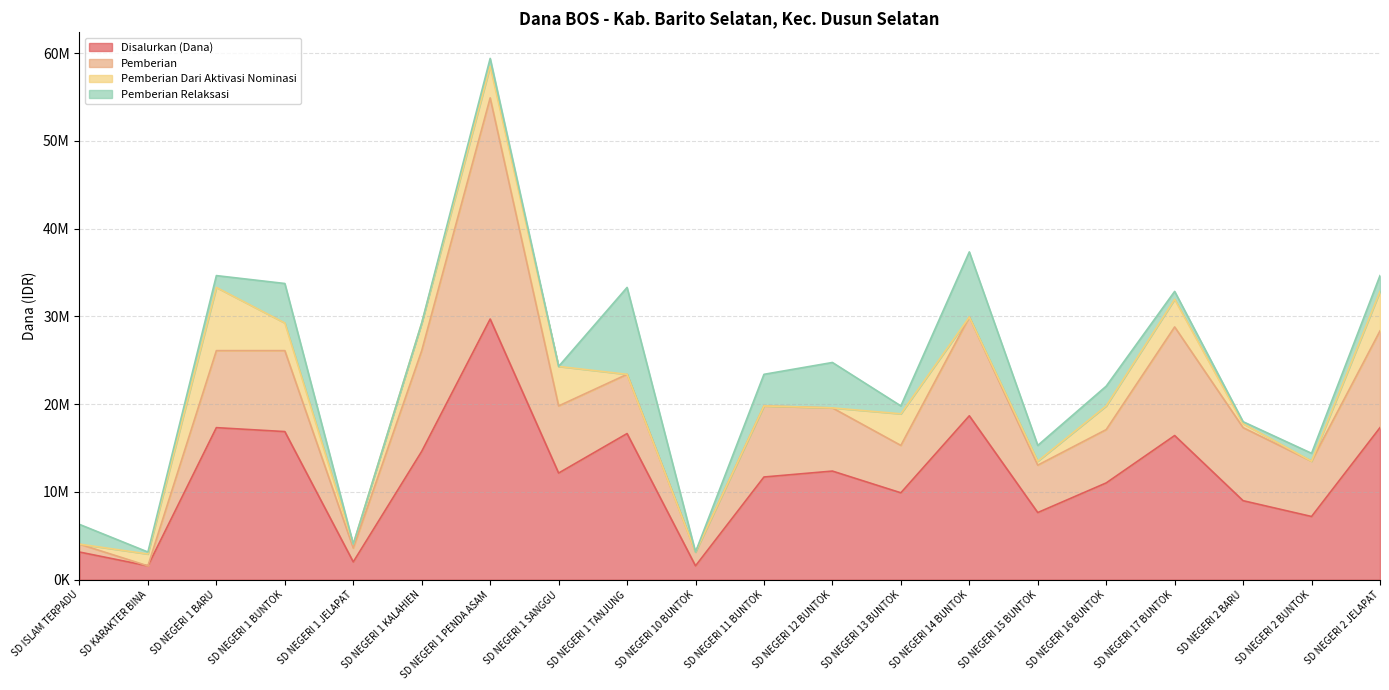

What position from the right is SD NEGERI 11 BUNTOK?

10